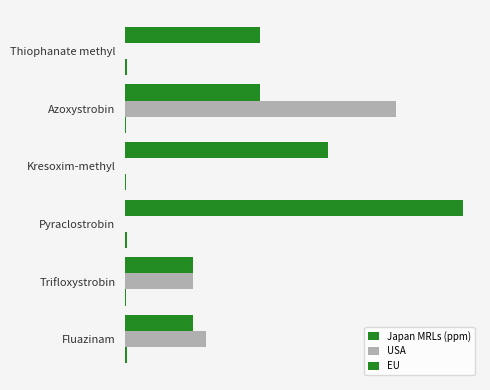

Are the bars grouped side by side (vs. stacked)?

Yes